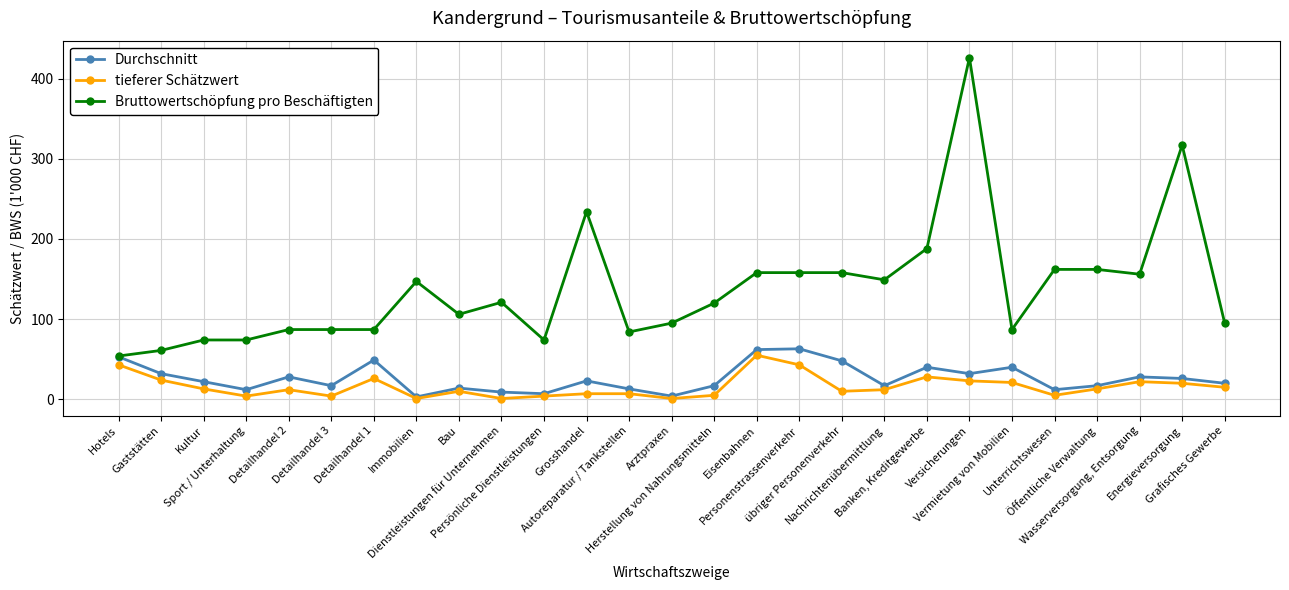

What is the lowest value of the Bruttowertschöpfung pro Beschäftigten series?

54